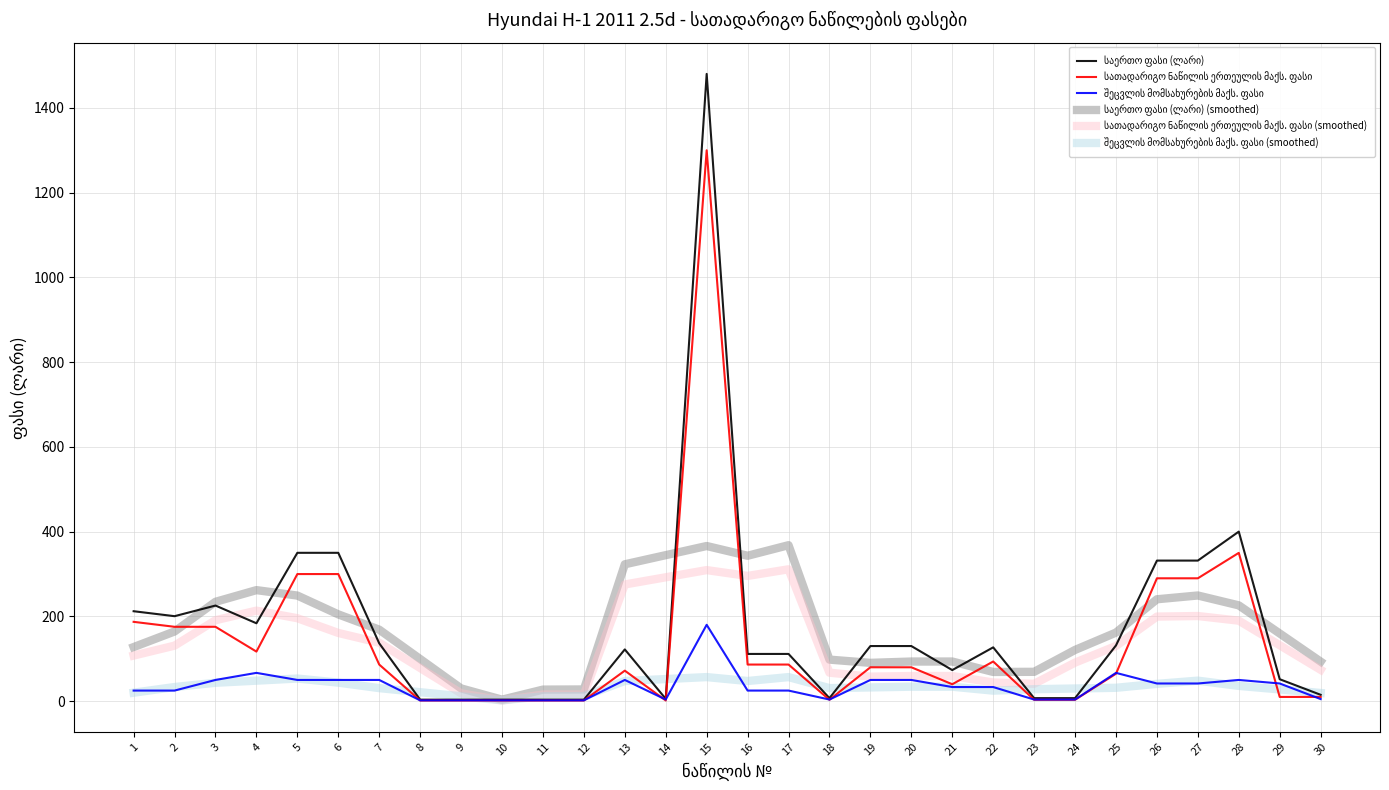

What is the greatest value displayed?

1480.2